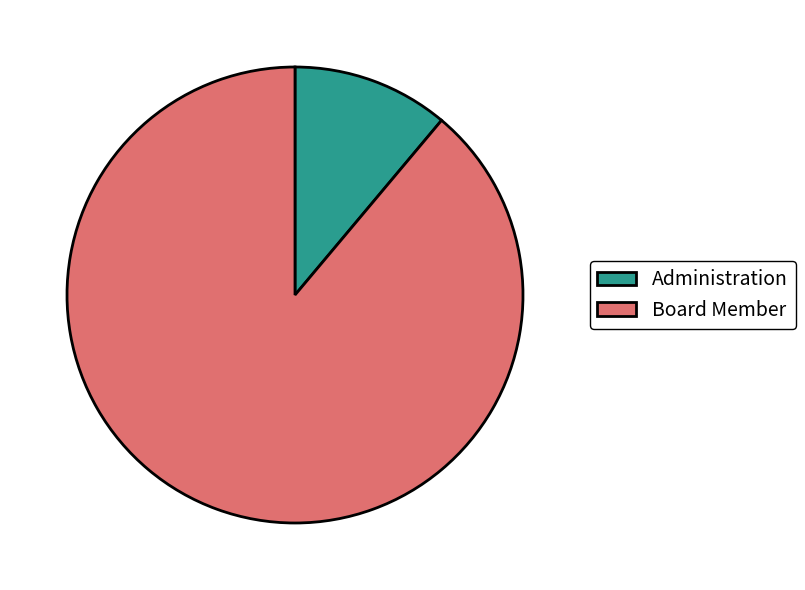

What is the majority slice?

Board Member